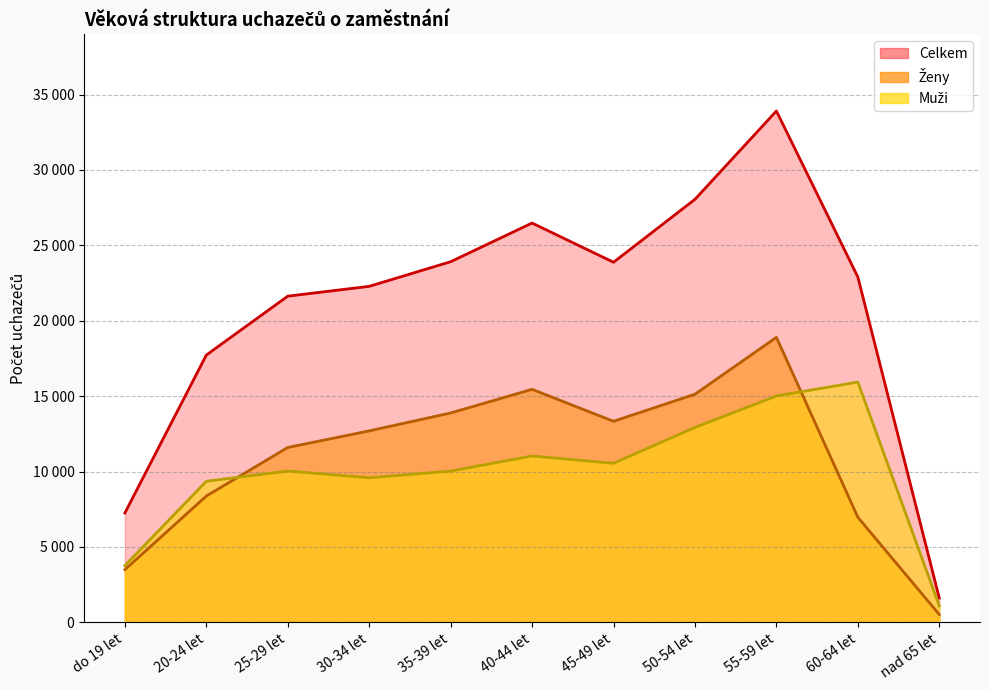

What is the sum of all Muži values?

109298